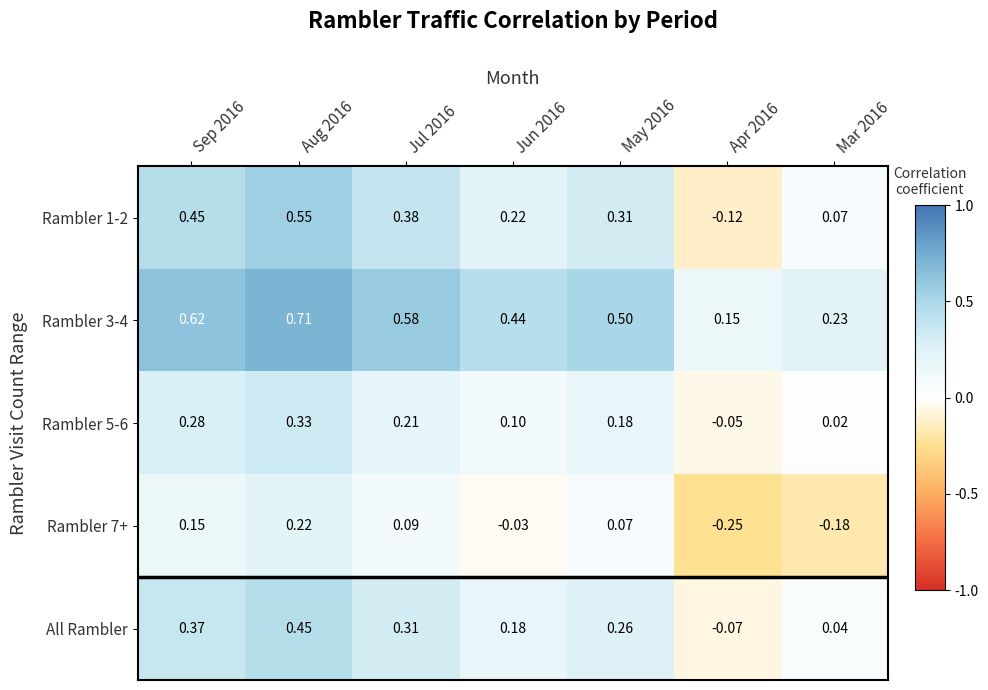

At how many categories does at least one series exceed 0?

7